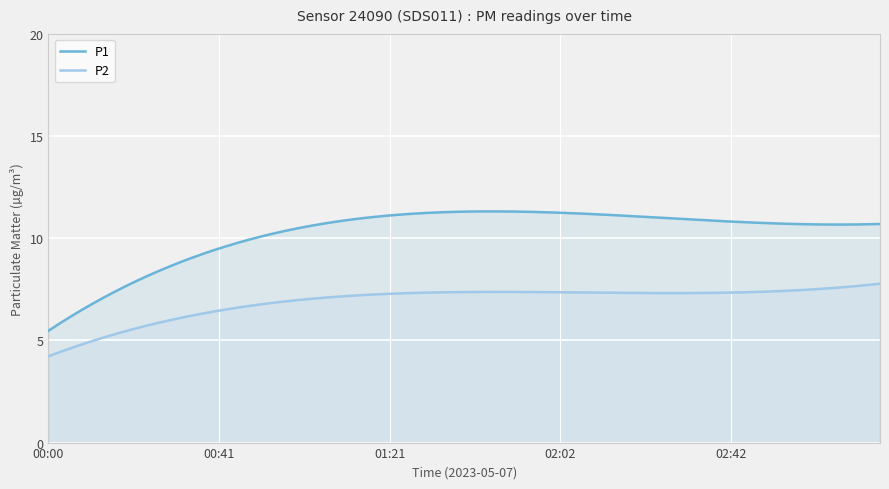

How many lines are shown in the chart?

2